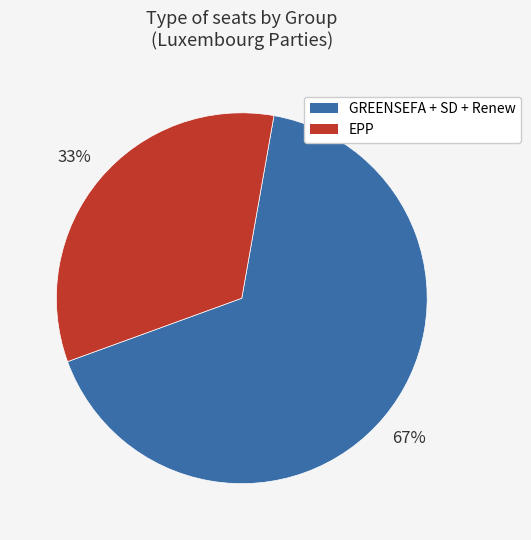

To the nearest percent, what is the average slice percentage?

50%